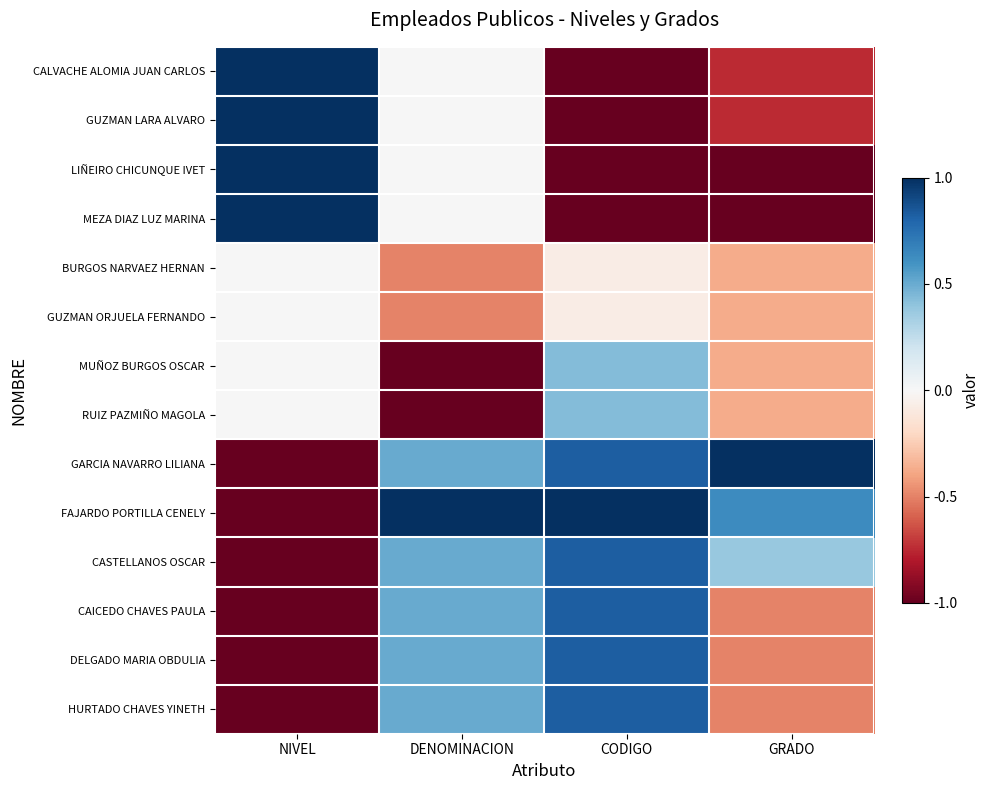

Which series has the largest range (max minus min)?

CALVACHE ALOMIA JUAN CARLOS